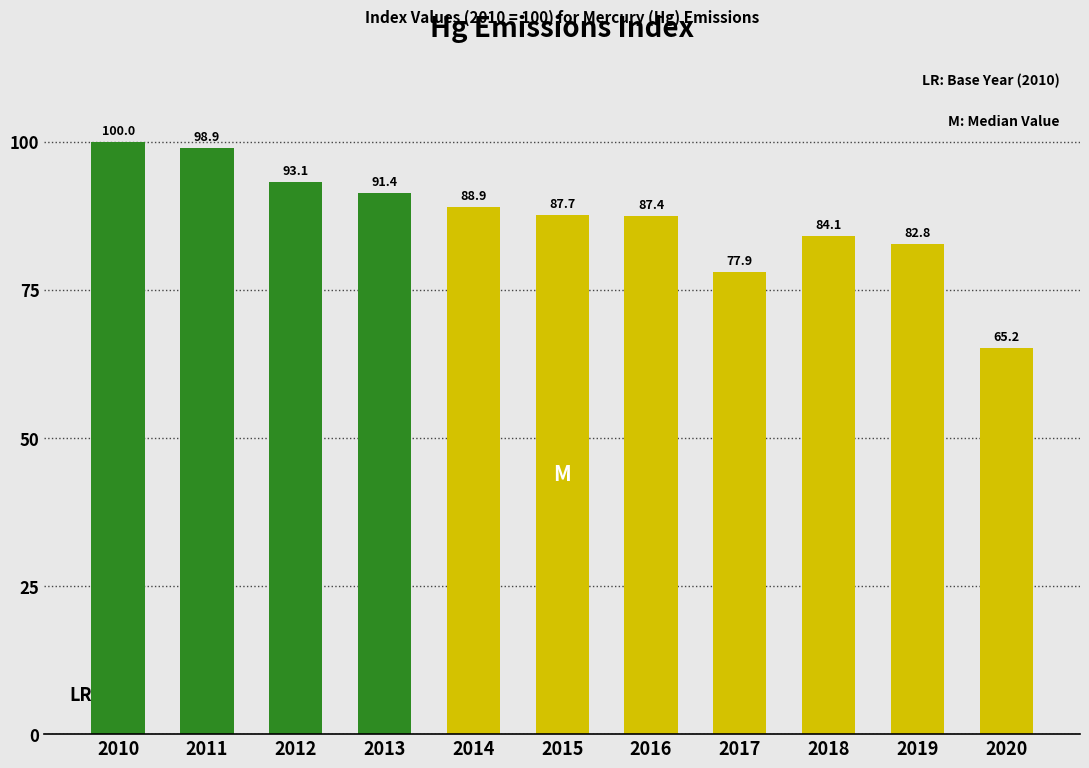

Reading left to right, transcribe all the data shown in this chart.

100.0	98.9	93.1	91.4	88.9	87.7	87.4	77.9	84.1	82.8	65.2